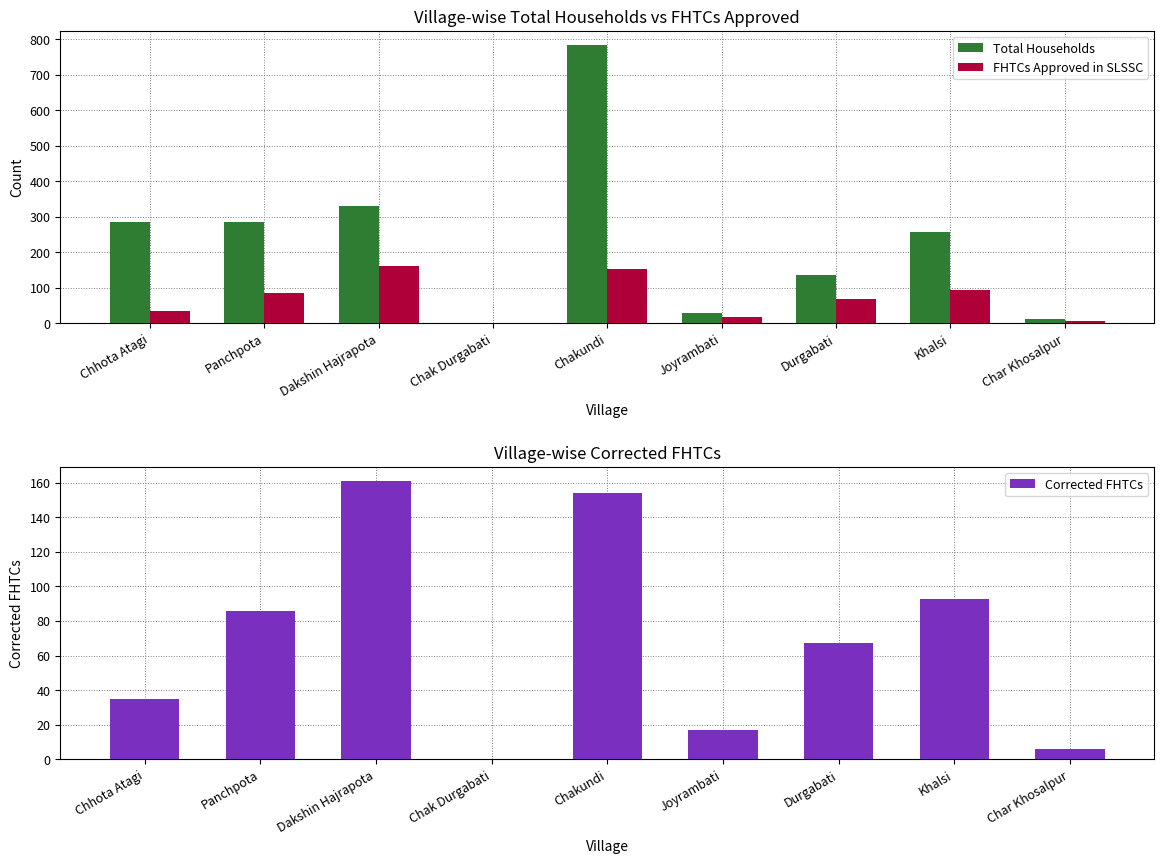

Which has a higher value, Durgabati or Chak Durgabati?

Durgabati